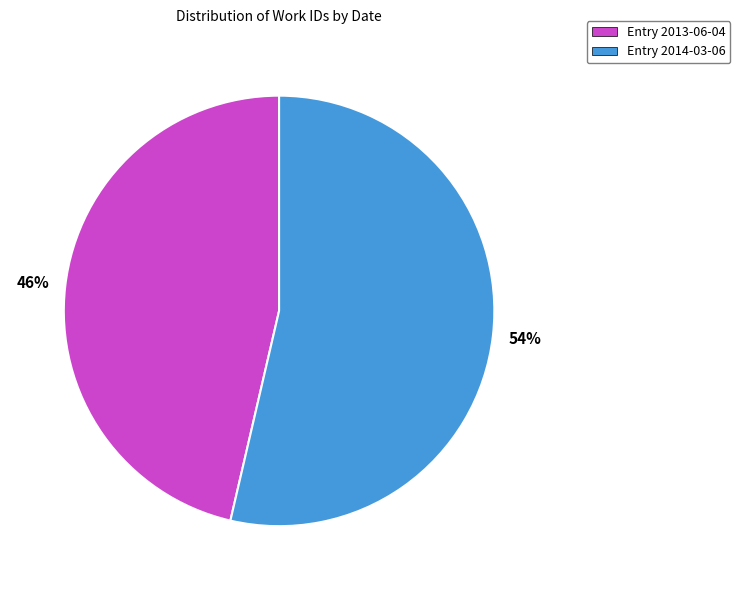

To the nearest percent, what is the average slice percentage?

50%